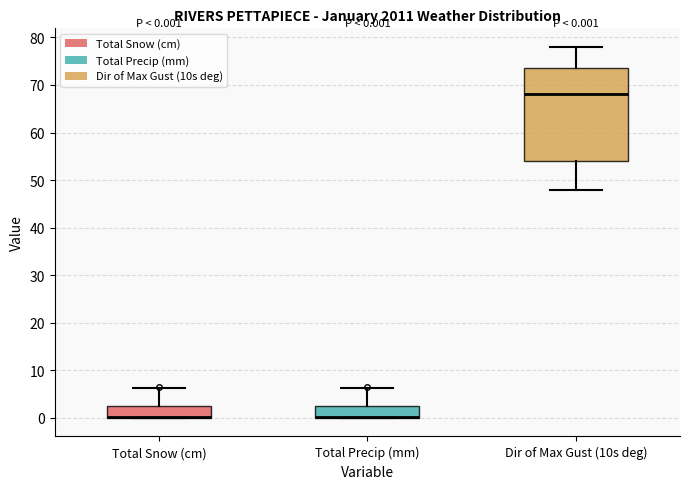

Comparing the boxes themselves (not the whiskers), which one is the tallest?

Dir of Max Gust (10s deg)